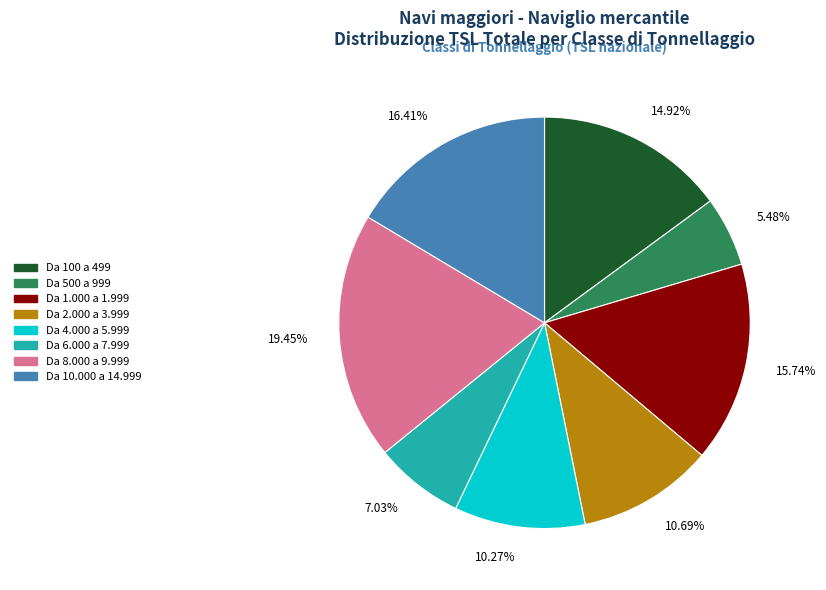

Approximately how many times larger is the value at Da 10.000 a 14.999 compared to Da 500 a 999?

3.0